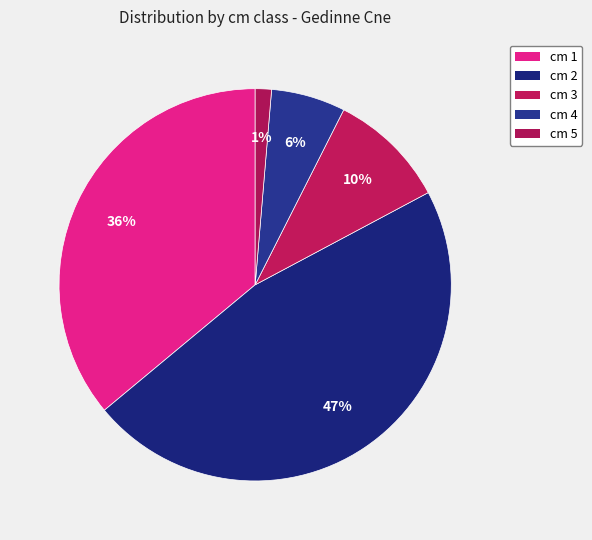

Count the number of slices in the pie.

5